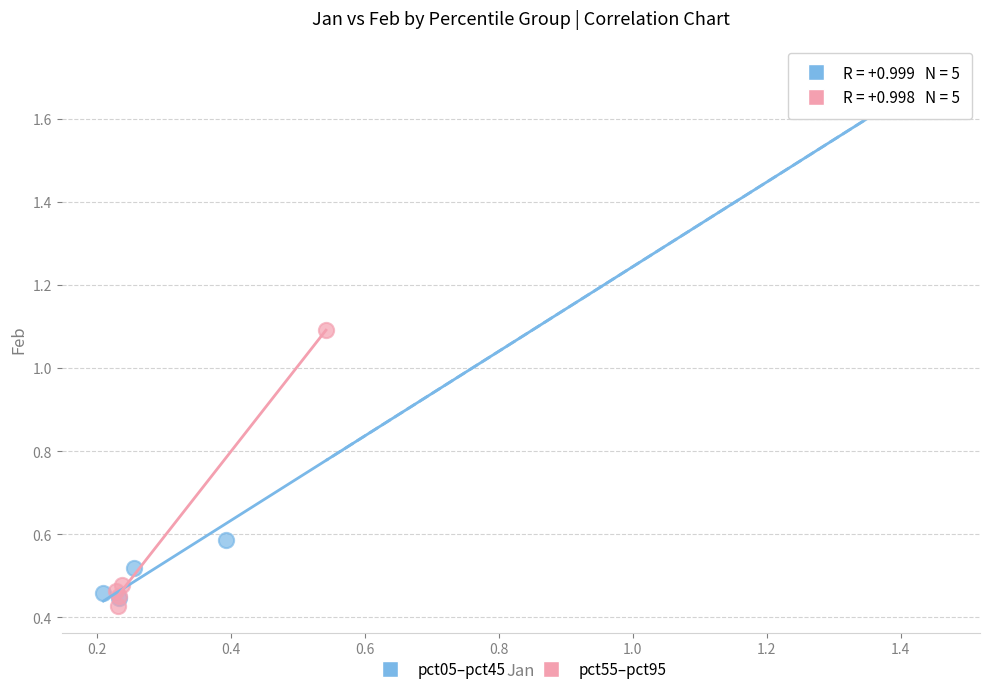

Which series reaches the minimum Y coordinate?

pct55–pct95